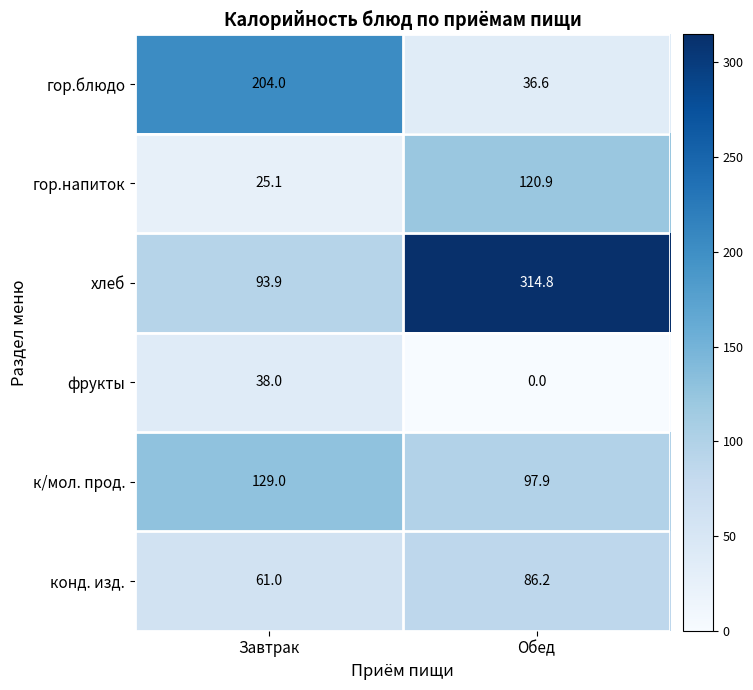

The value of к/мол. прод. at Завтрак is 129.0. True or false?

True